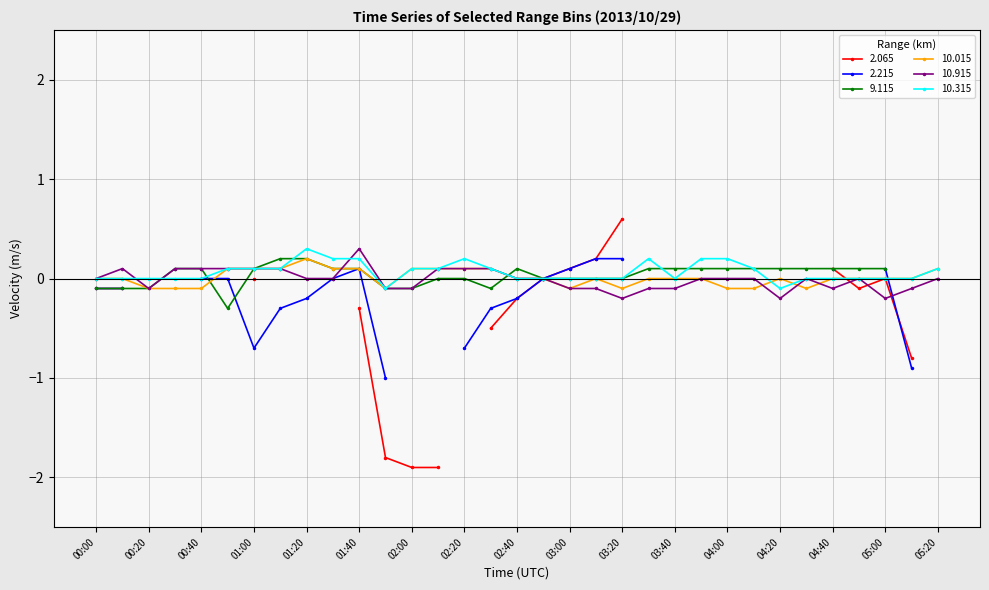

What is the value of the 10.015 point at the 12th from the left?

-0.1